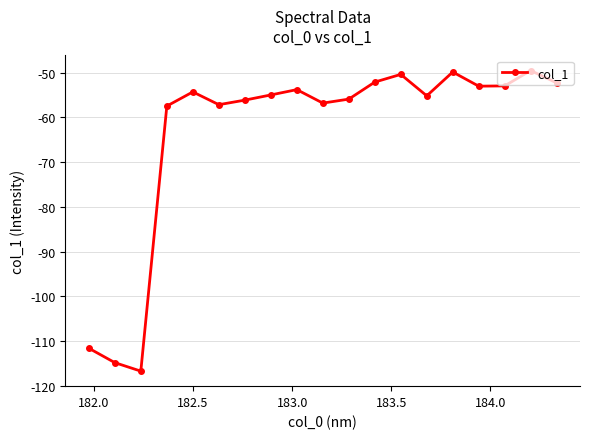

What is the value of the 1st point from the left?

-111.6